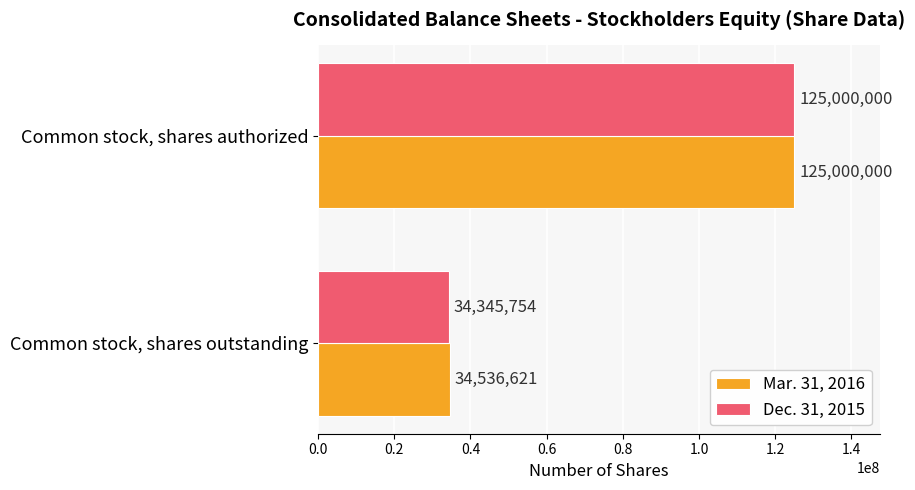

What is the difference between the maximum and minimum values in the Dec. 31, 2015 series?

90654246